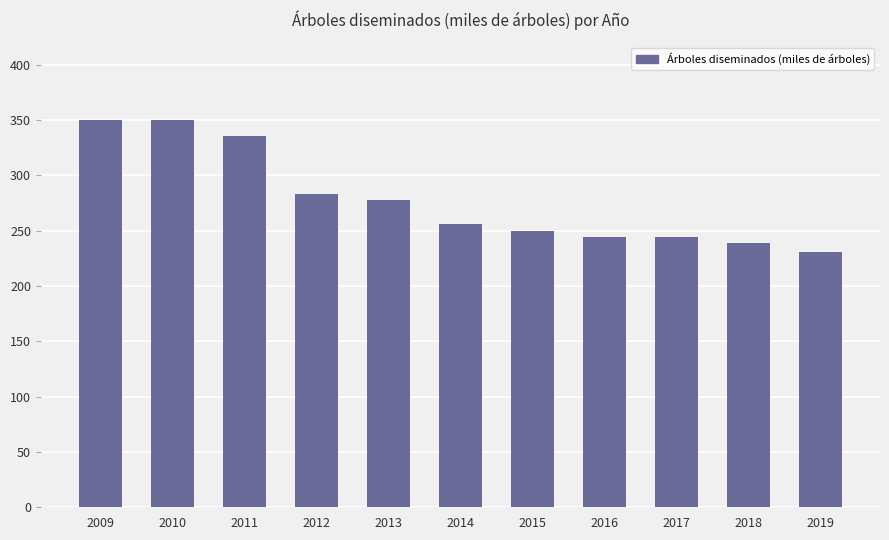

What is the minimum value shown in the chart?

230.9